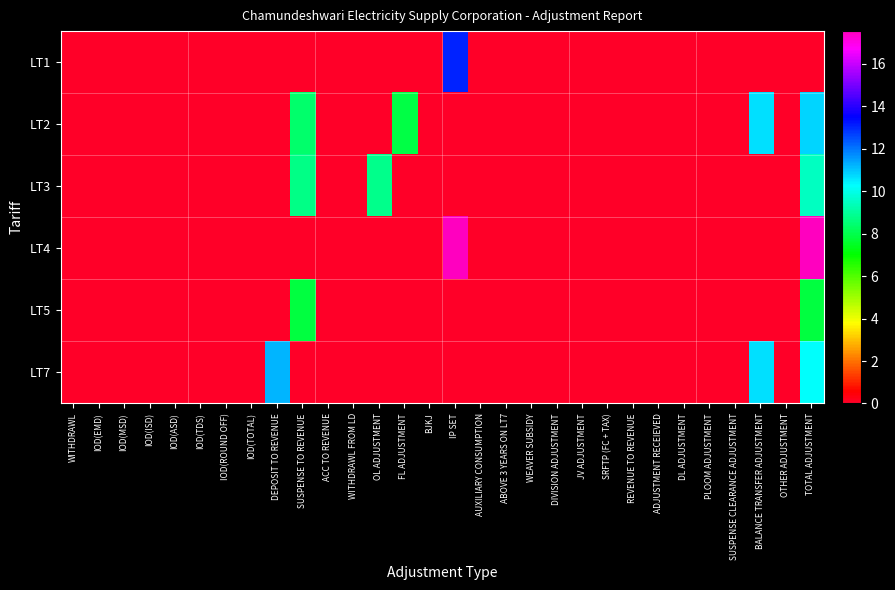

How many data points does each series have?

30